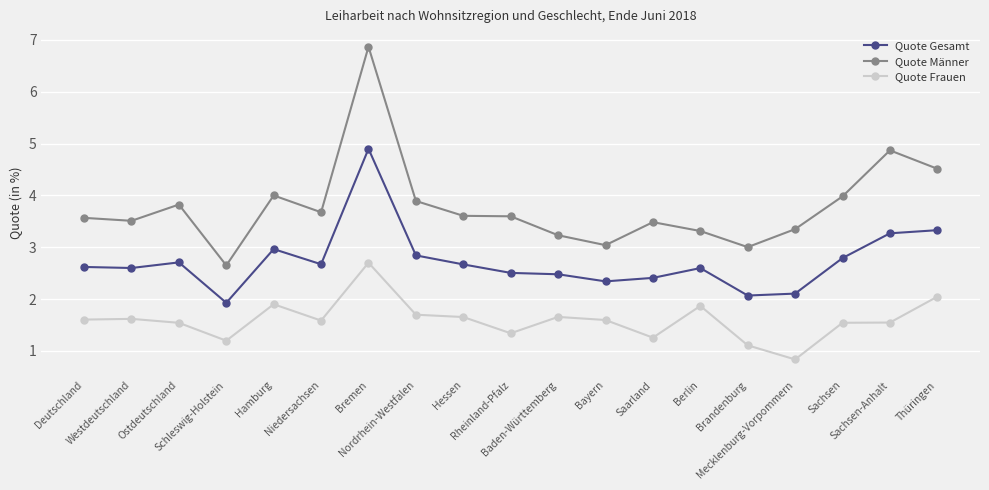

True or false: Quote Frauen and Quote Männer intersect in this chart.

False